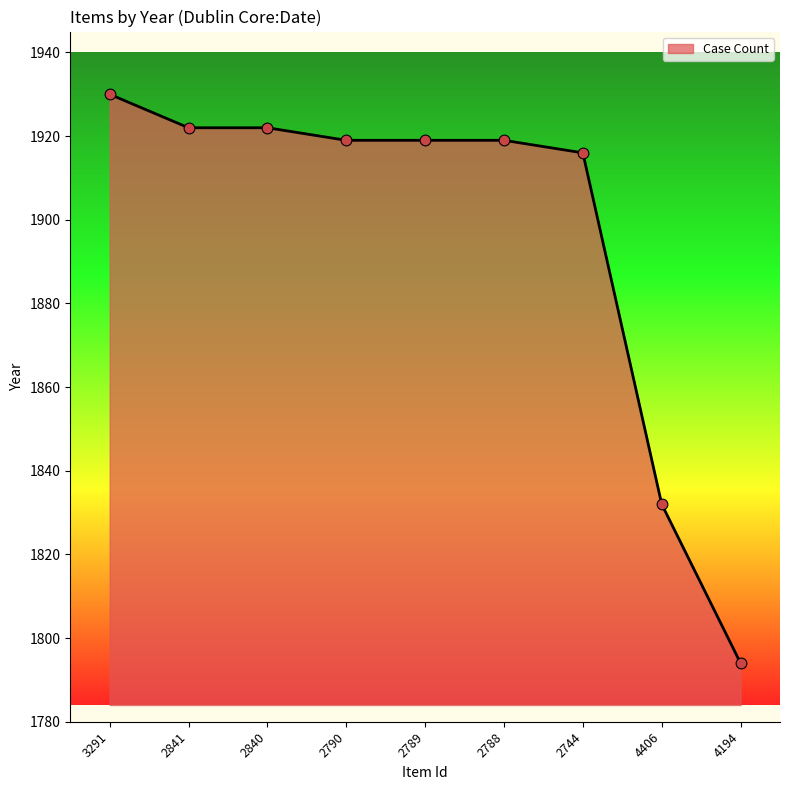

Approximately how many times larger is the value at 2789 compared to 4406?

1.0